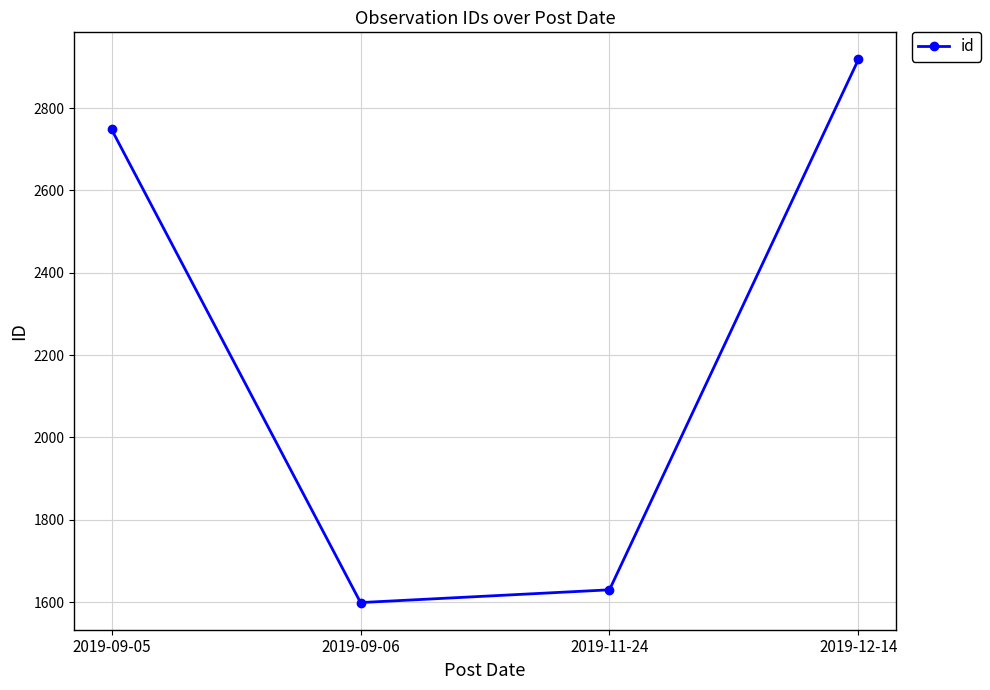

What is the change in value from 2019-09-06 to 2019-12-14?

+1319